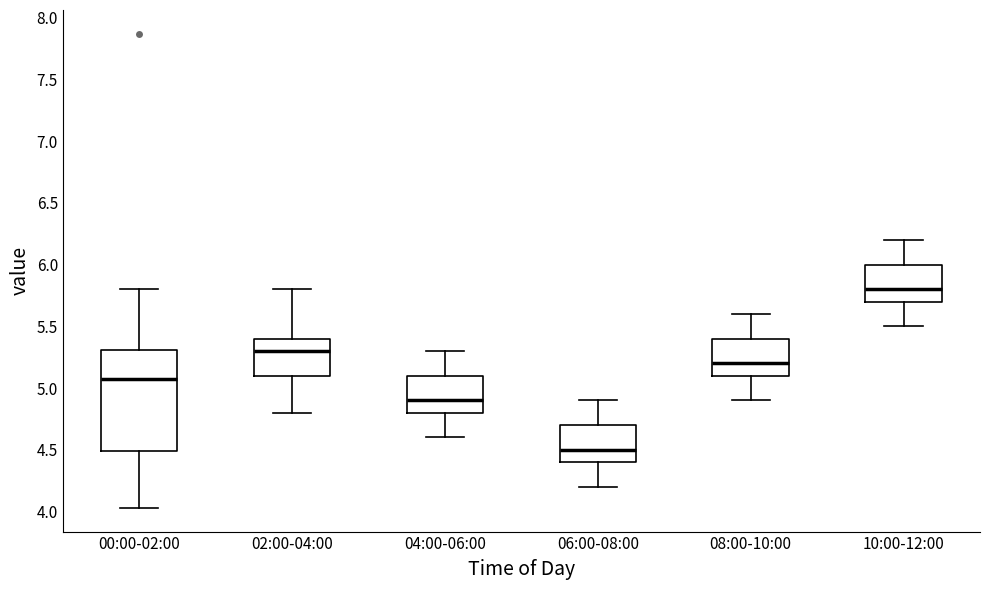

Comparing the boxes themselves (not the whiskers), which one is the tallest?

00:00-02:00